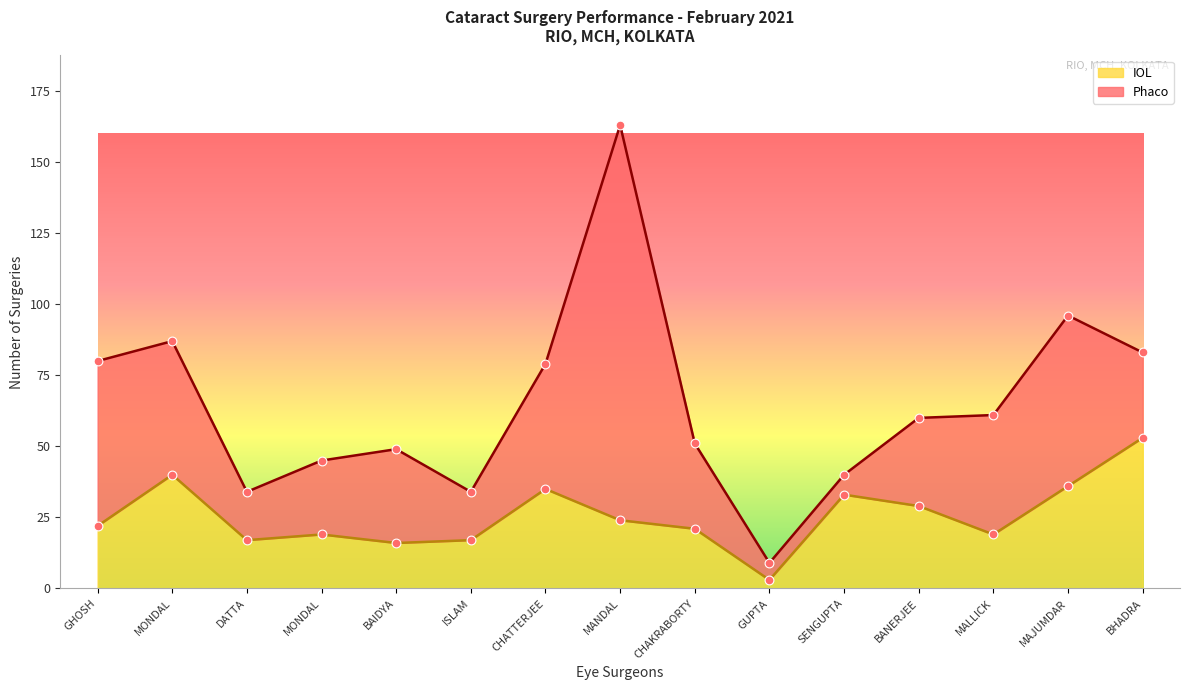

What is the change in value from SENGUPTA to MAJUMDAR?

+3